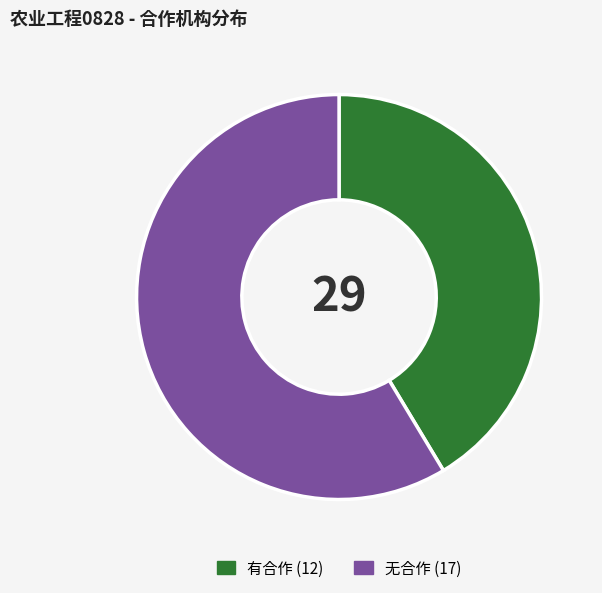

Is there any slice that represents more than half of the pie?

Yes